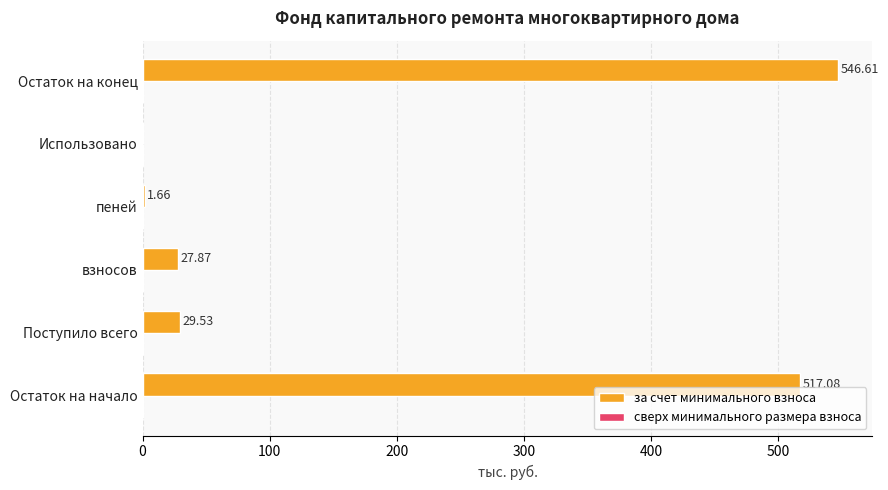

What is the sum of the values at Остаток на начало and взносов?

545.0